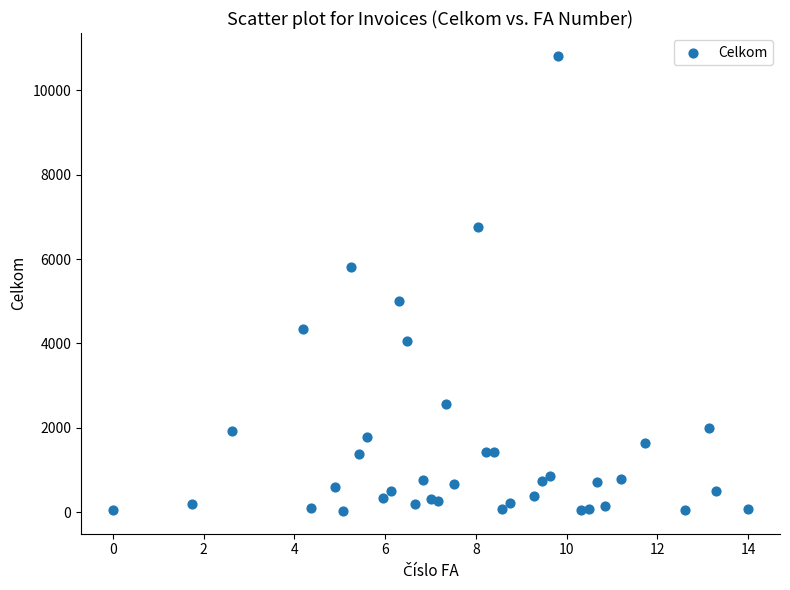

What is the range of X values (max minus min)?

14.0